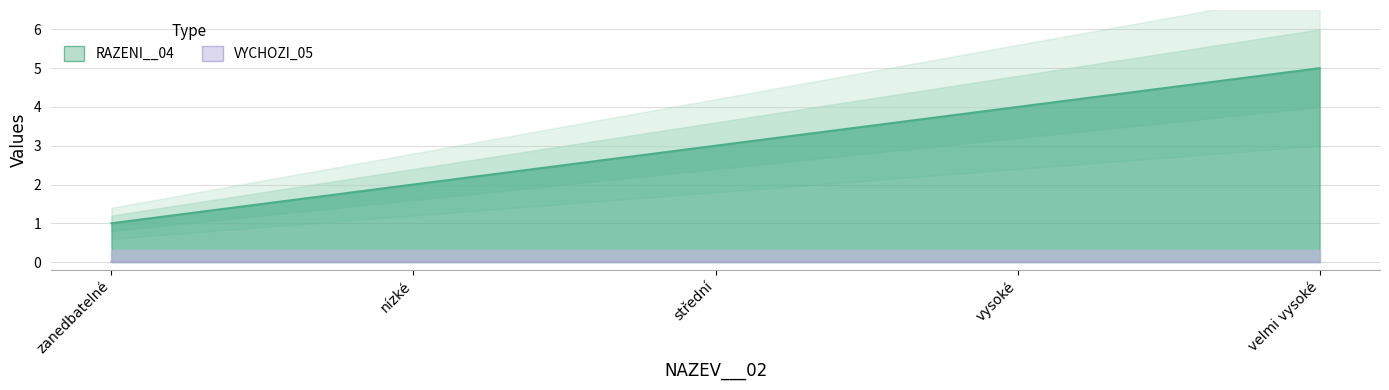

What is the greatest value displayed?

5